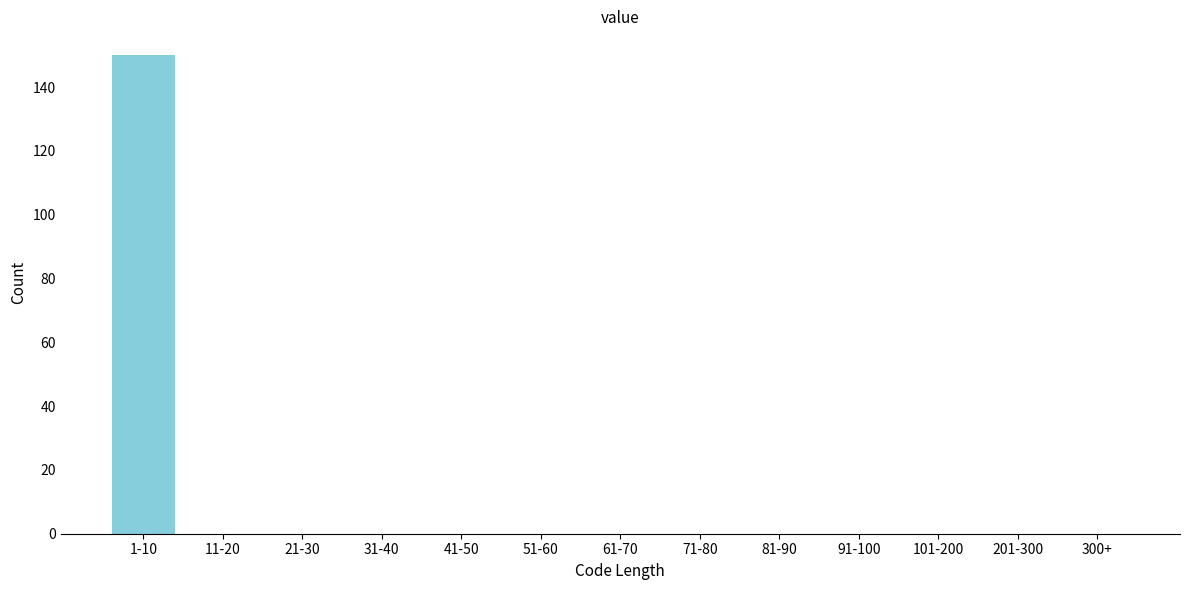

Reading right to left, what are all the values shown in this chart?

300+=0	201-300=0	101-200=0	91-100=0	81-90=0	71-80=0	61-70=0	51-60=0	41-50=0	31-40=0	21-30=0	11-20=0	1-10=150